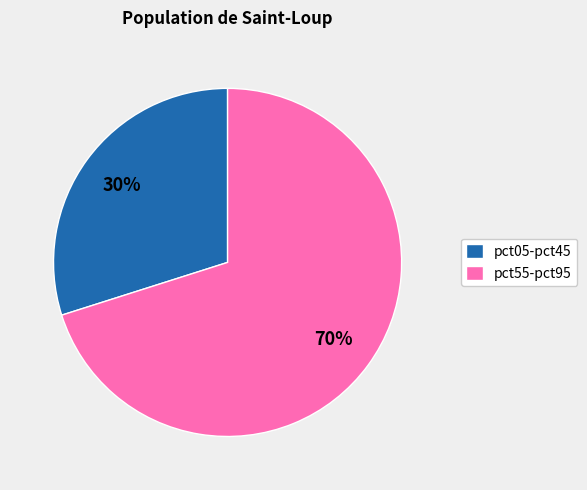

Which slice is the smallest?

pct05-pct45